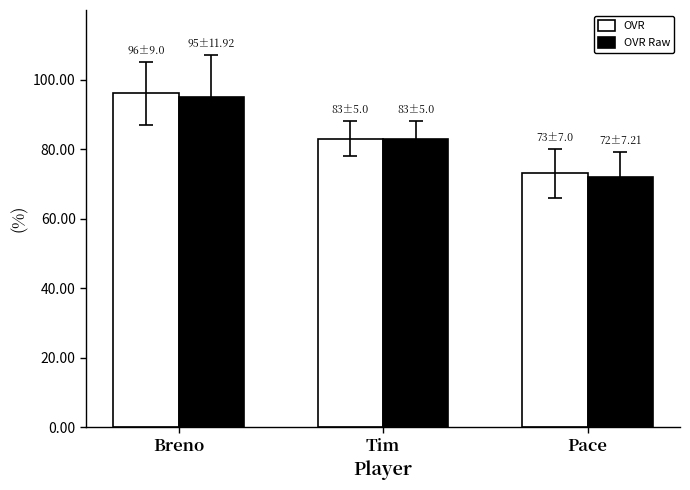

Reading right to left, list all the values displayed in this chart.

OVR: 73	83	96
OVR Raw: 72	83	95